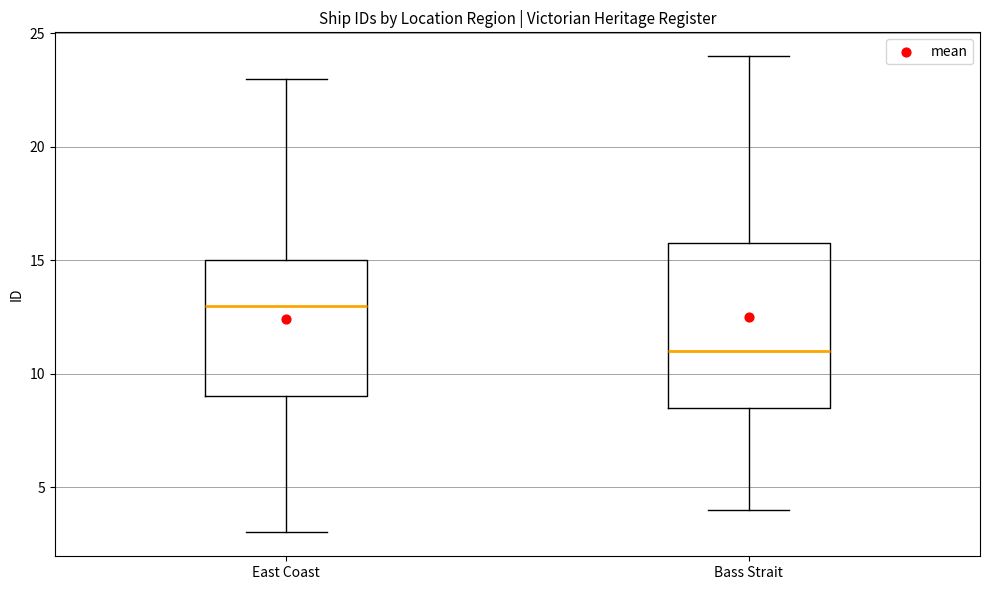

Which box's median line is the lowest?

Bass Strait